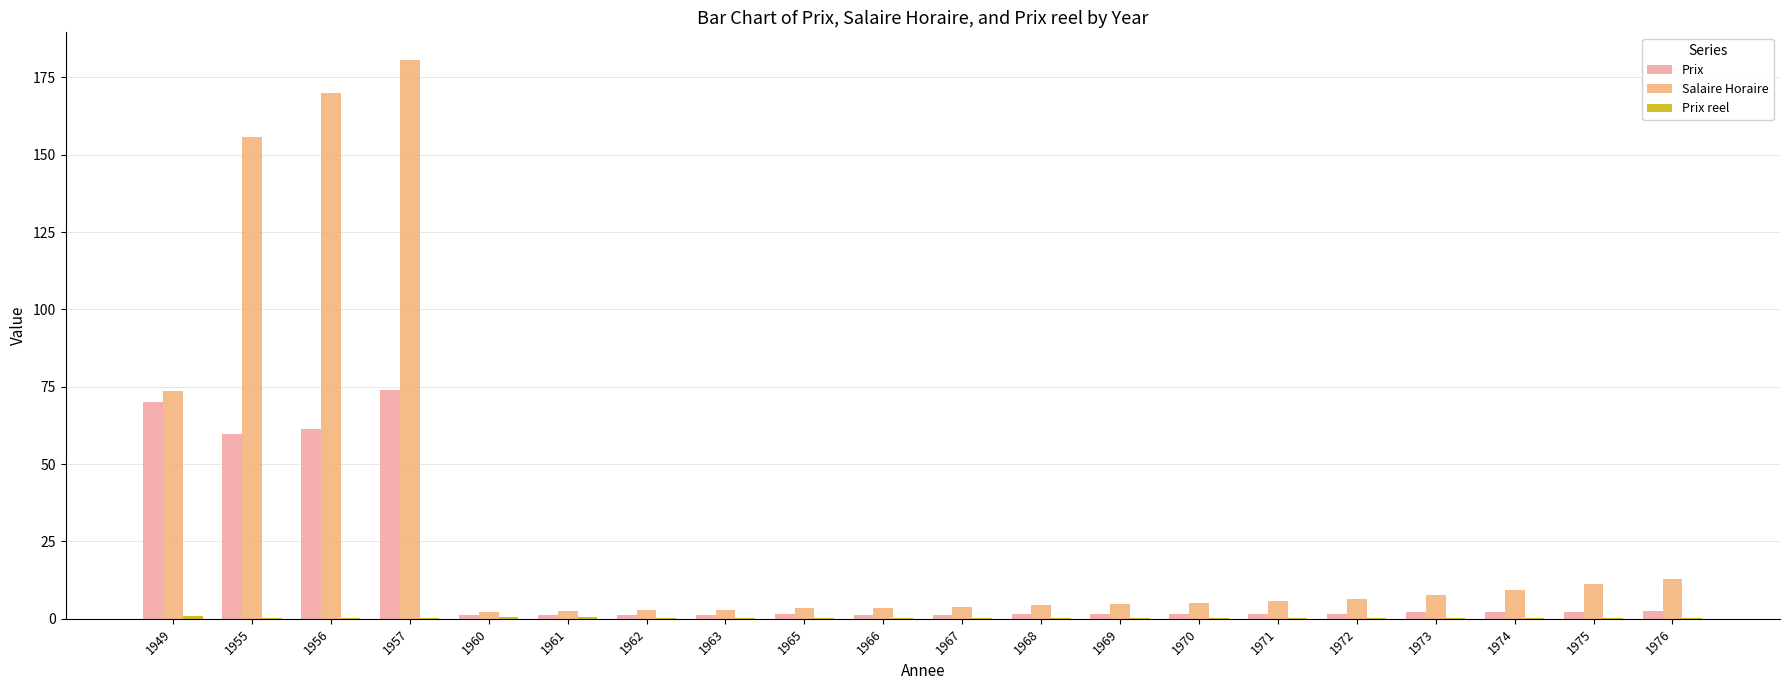

At which label is Salaire Horaire closest to 91?

1949